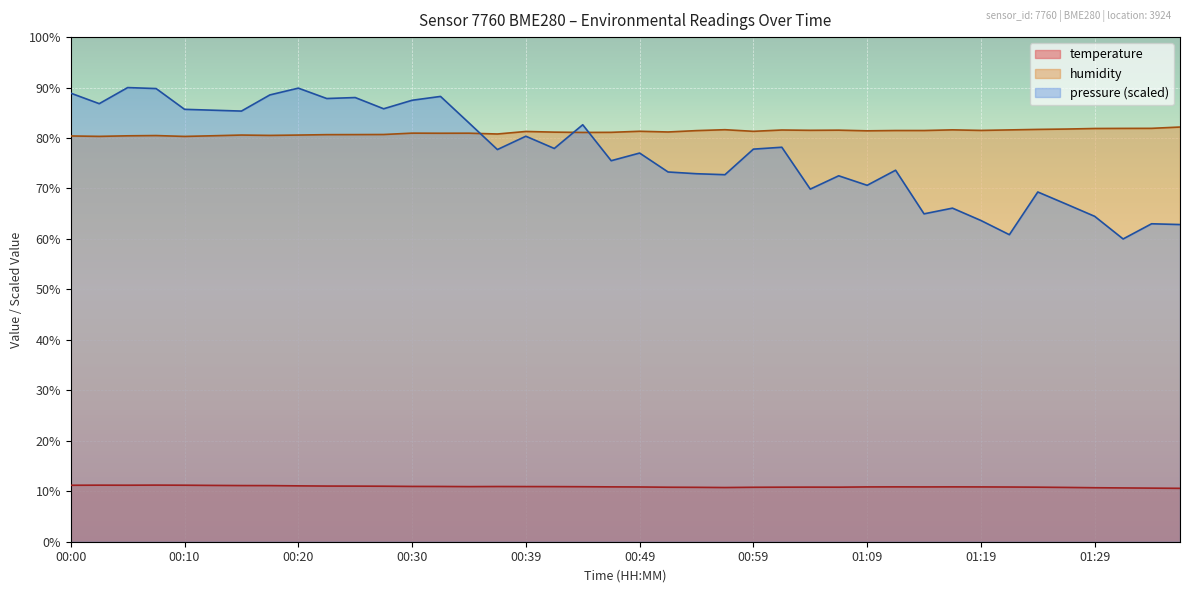

What is the approximate value of humidity at 01:33?

81.9